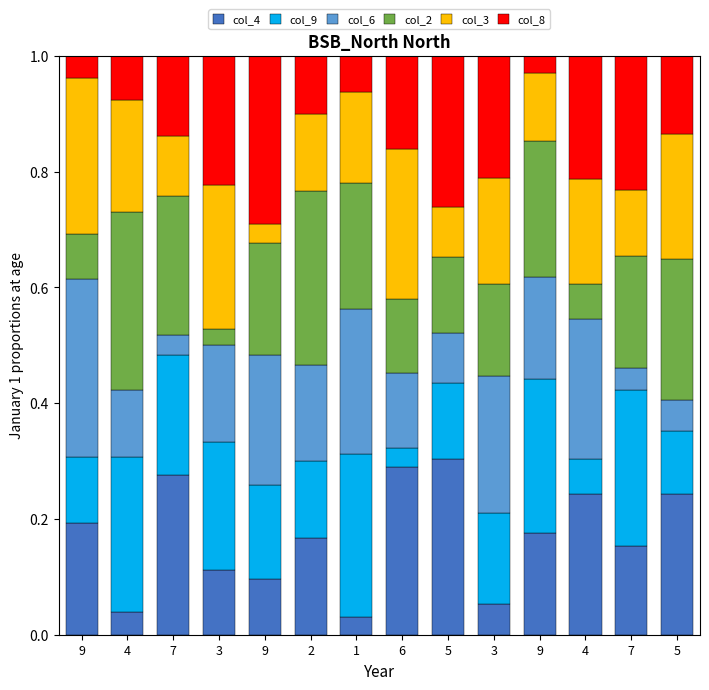

Are the bars horizontal?

No